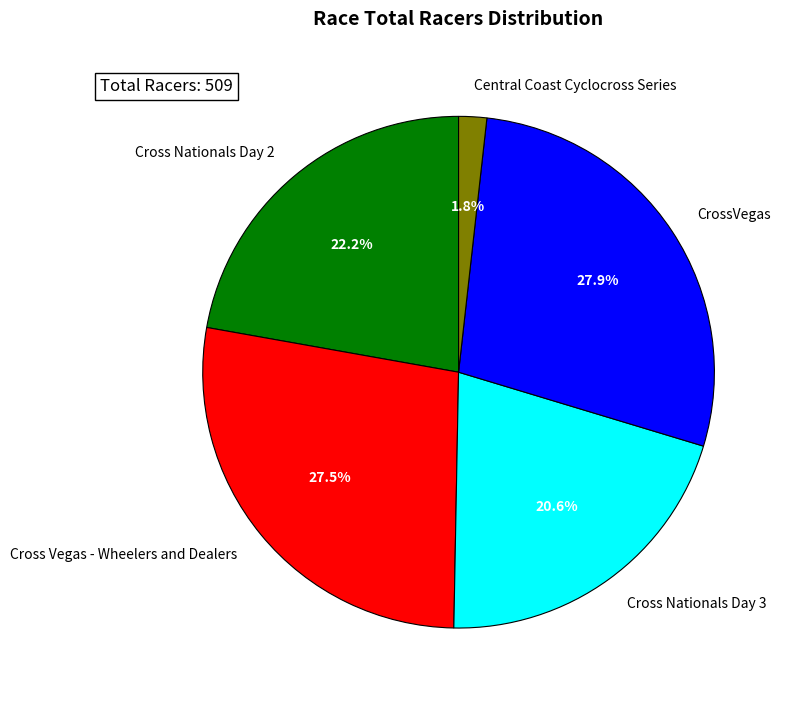

To the nearest percent, what portion does CrossVegas represent?

28%